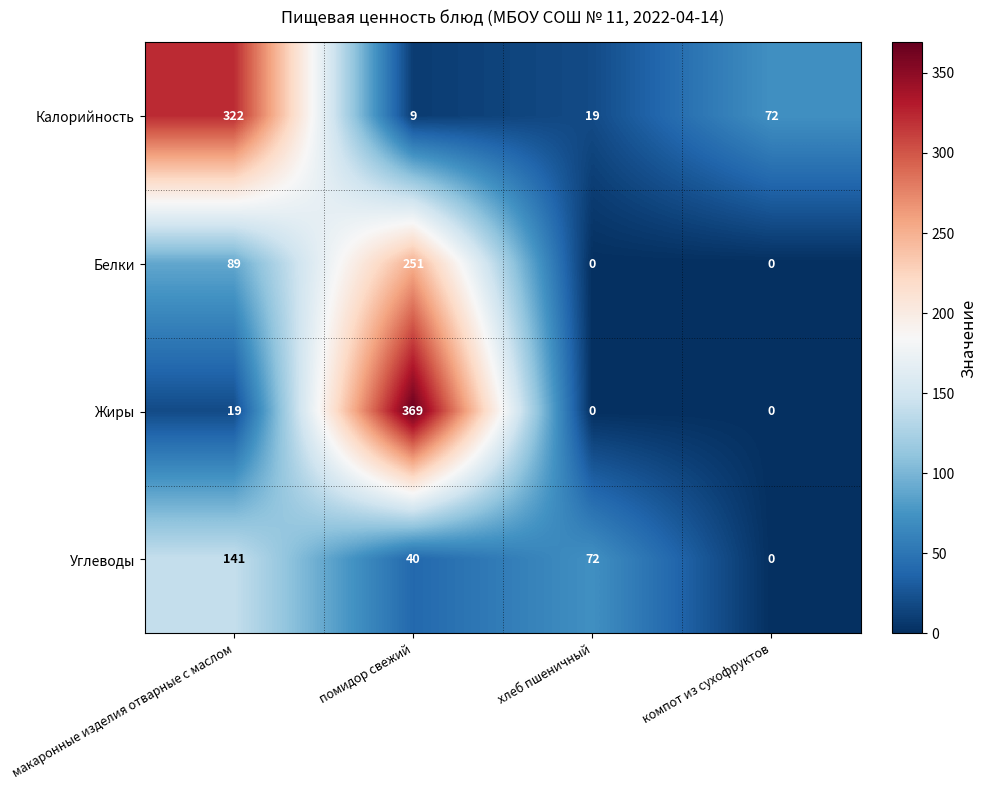

How many categories are shown in the chart?

4